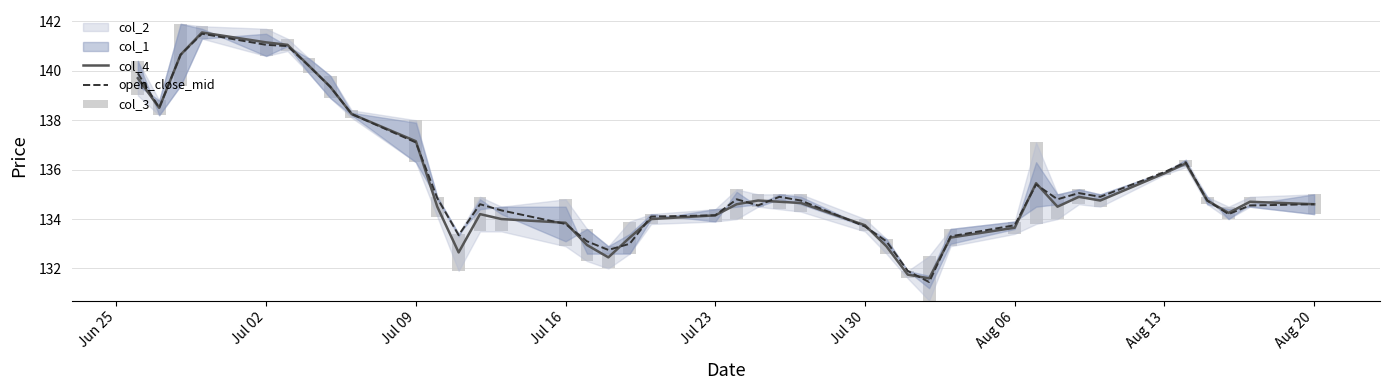

How many groups of bars are there?

40